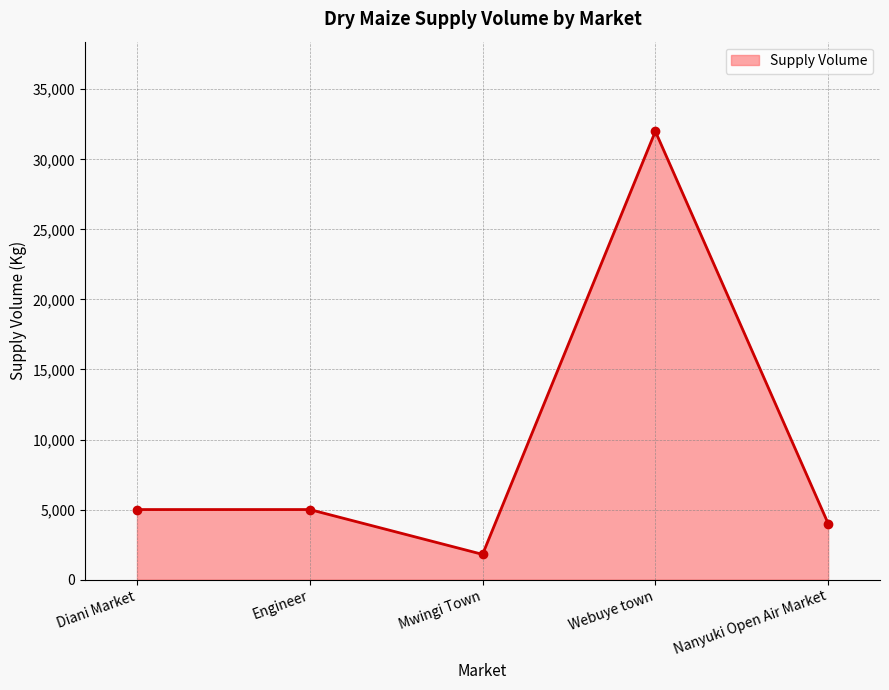

Approximately how many times larger is the value at Nanyuki Open Air Market compared to Mwingi Town?

2.2